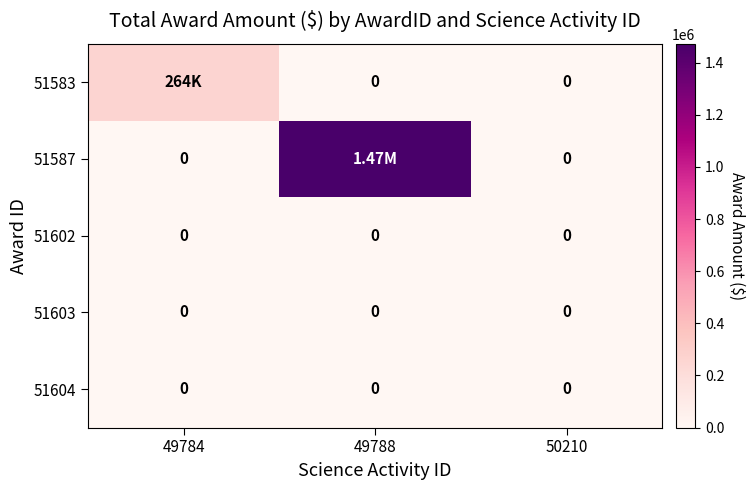

The value of 51602 at 49784 is 0. True or false?

True